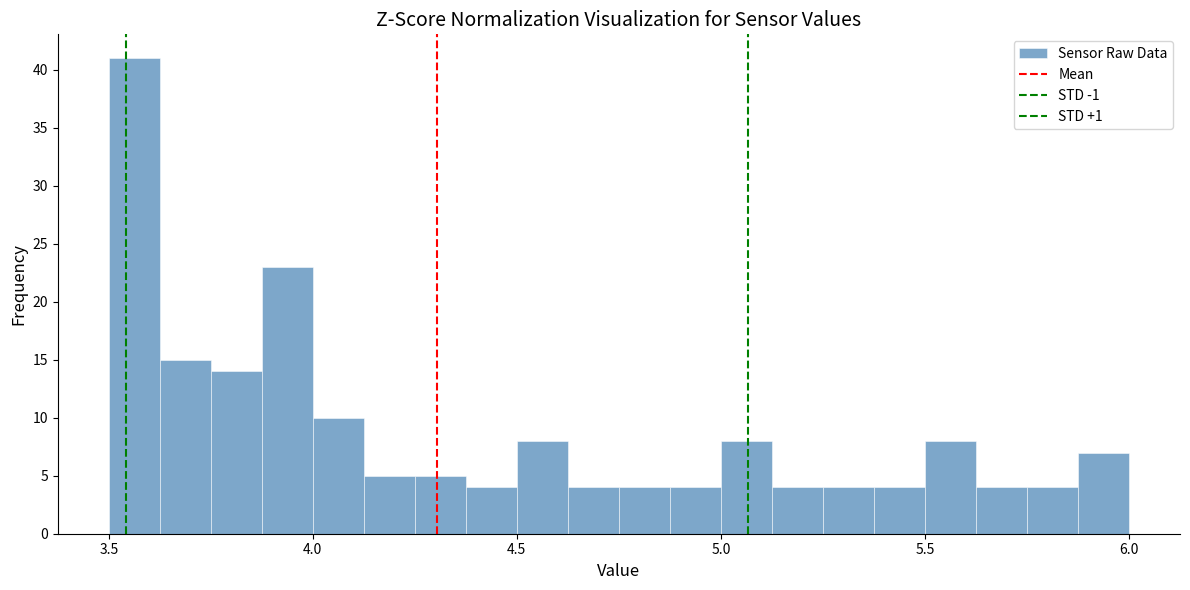

Read against the x-axis, roughly where is the centre of the tallest bar?

3.55